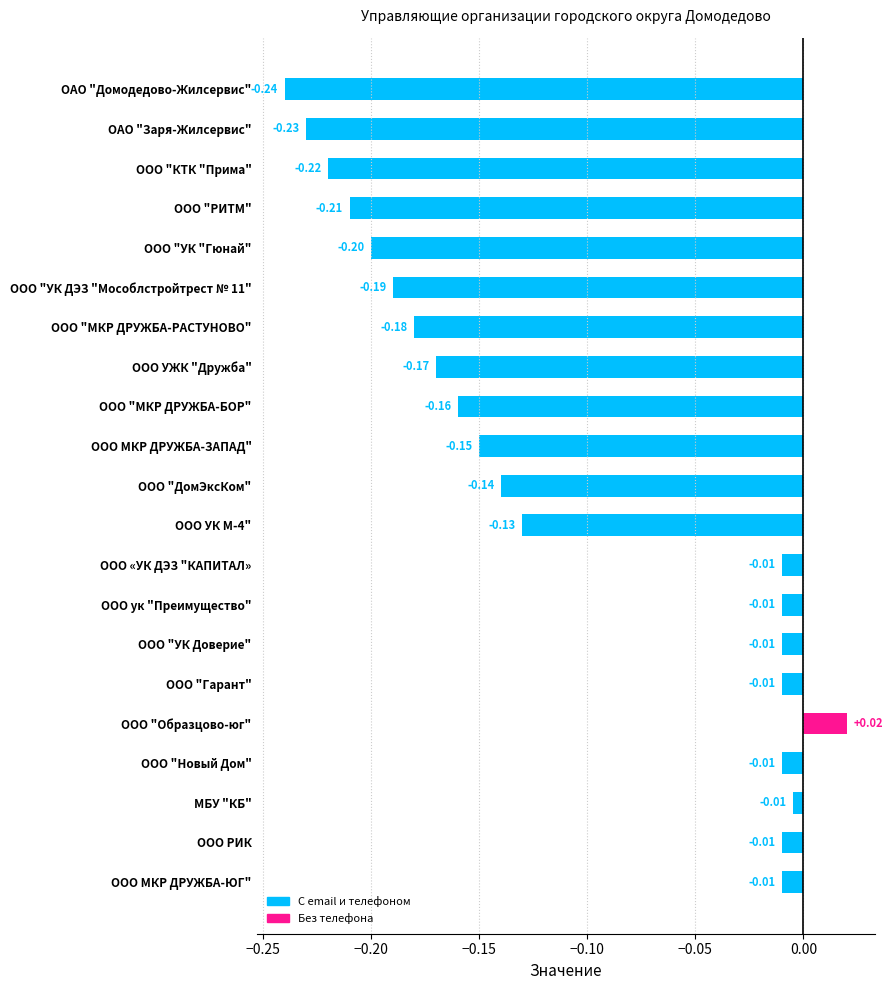

Are the bars horizontal?

Yes